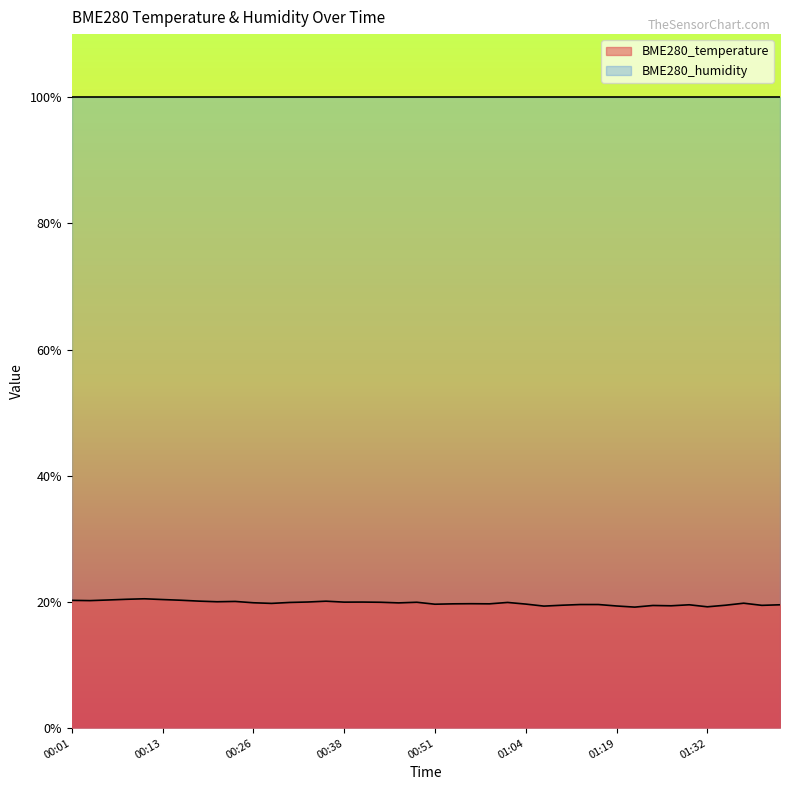

How many interior local valleys (lower than both neighbors) does the data have?

12